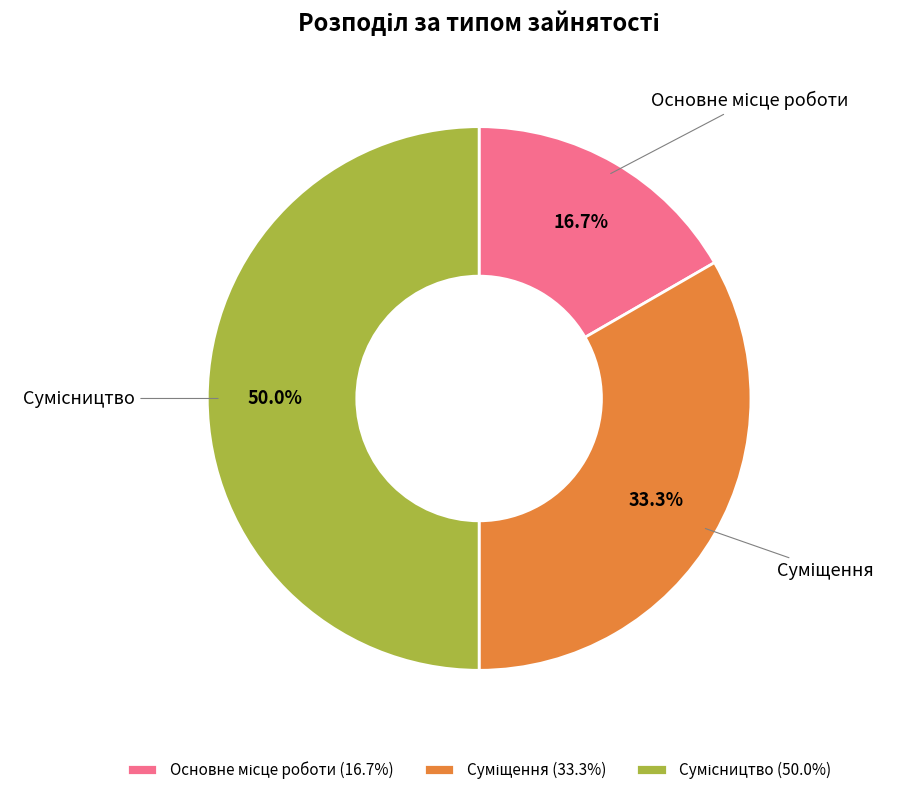

Which slice is the largest?

Сумісництво